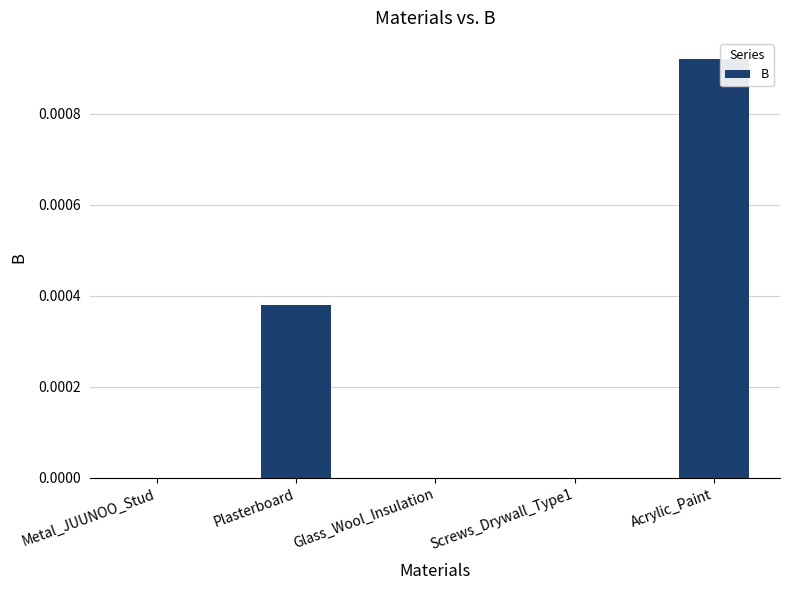

Are the bars horizontal?

No